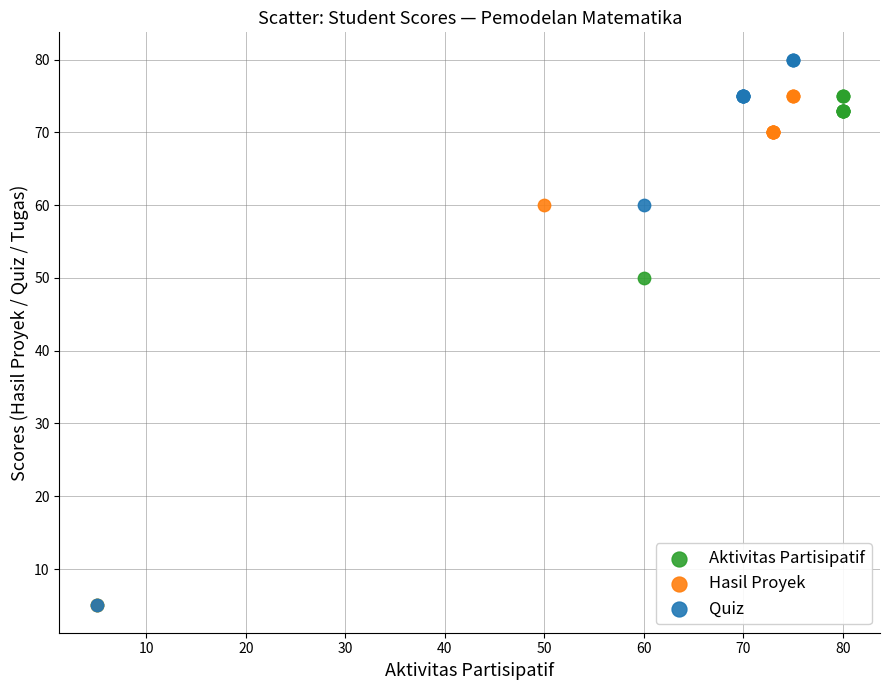

Which series has the widest spread of Y values?

Quiz